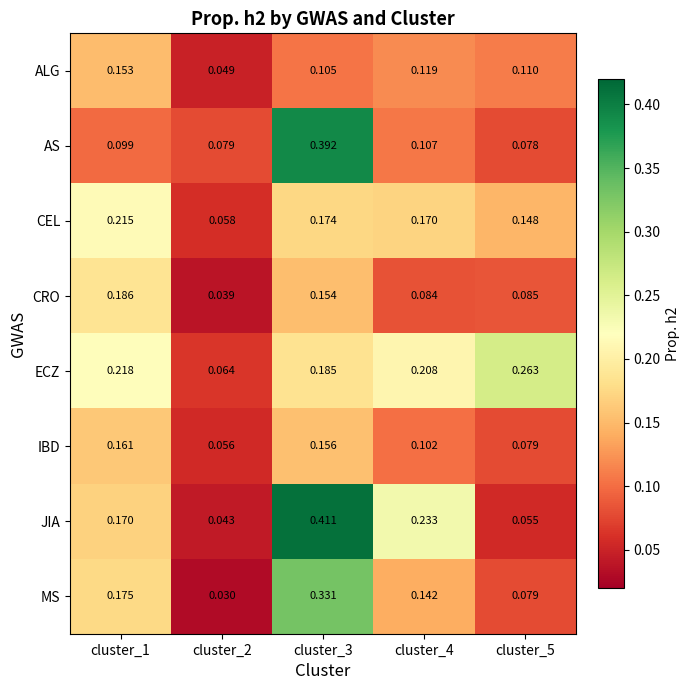

Is the value of MS at cluster_3 greater than the value of ECZ at cluster_3?

Yes